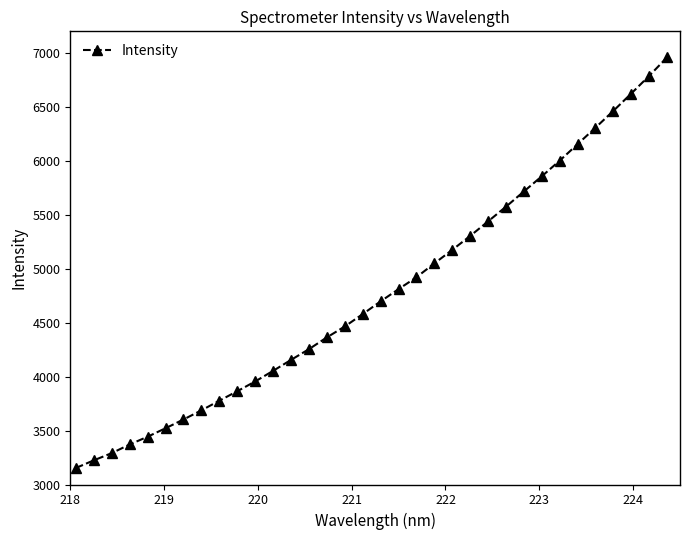

What is the smallest value displayed?

3153.1